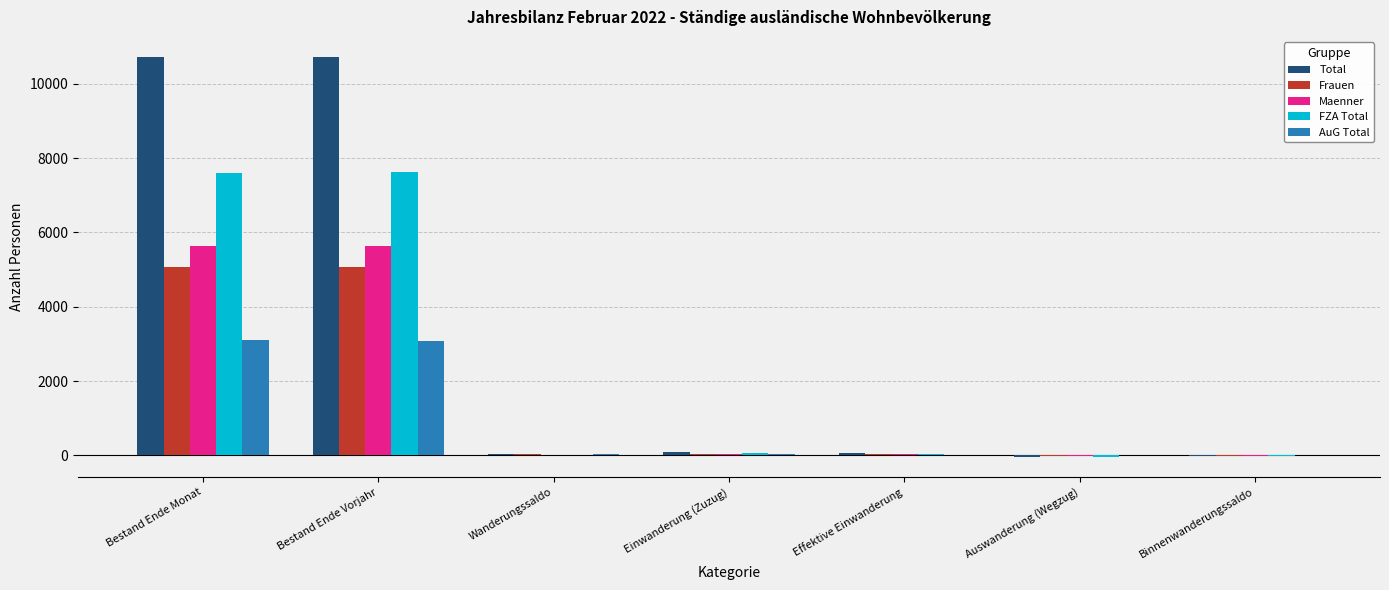

What is the highest value of the FZA Total series?

7639